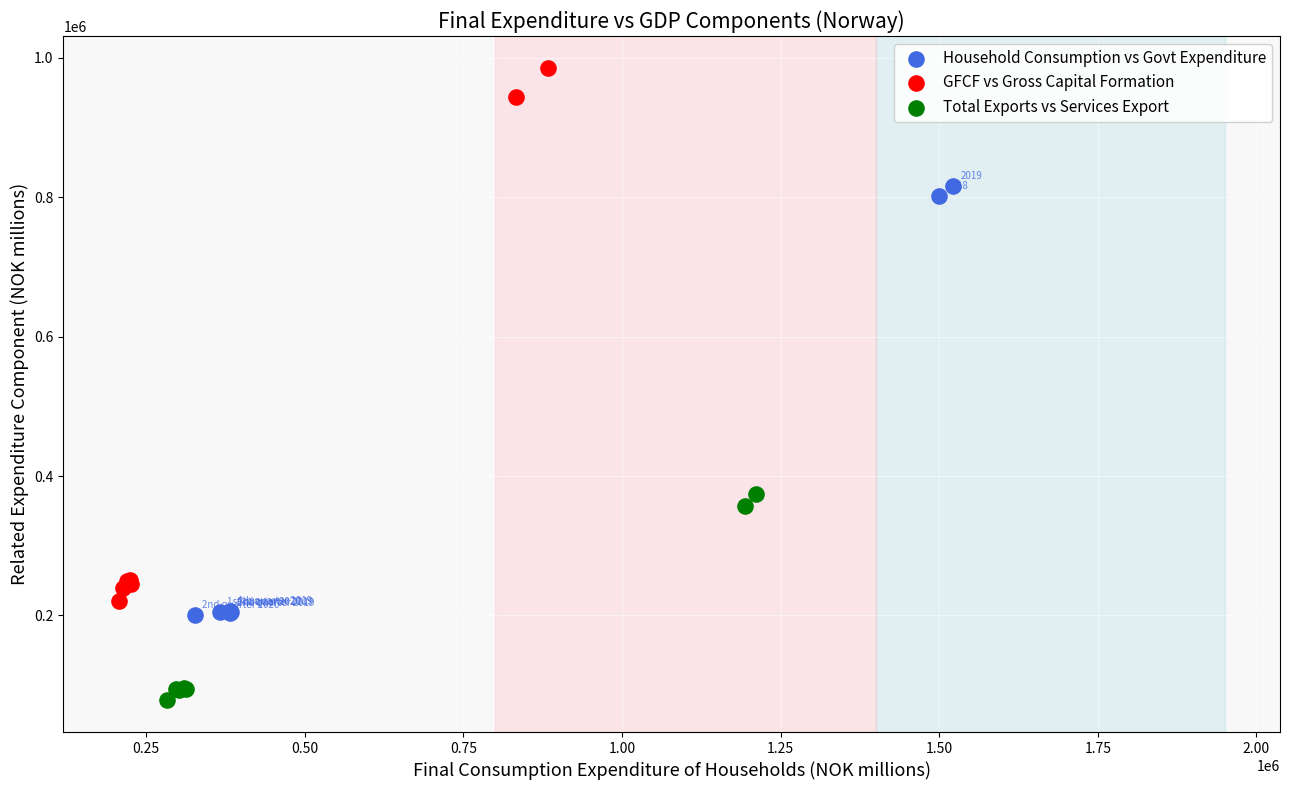

Which series contains the highest Y value?

GFCF vs Gross Capital Formation